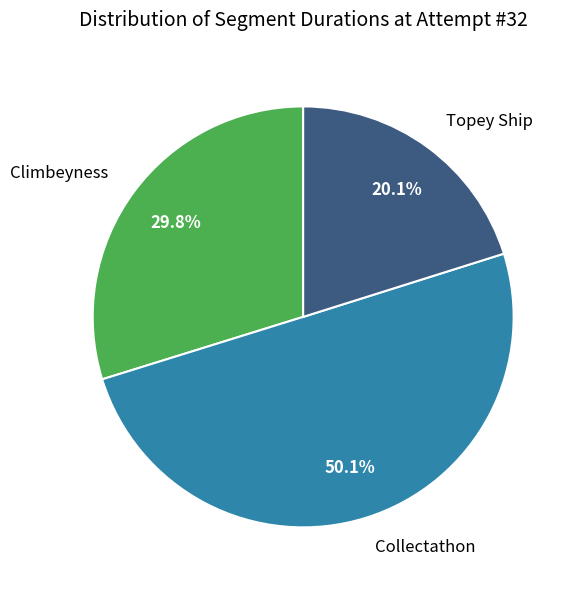

Rank the categories by value from lowest to highest.

Topey Ship, Climbeyness, Collectathon